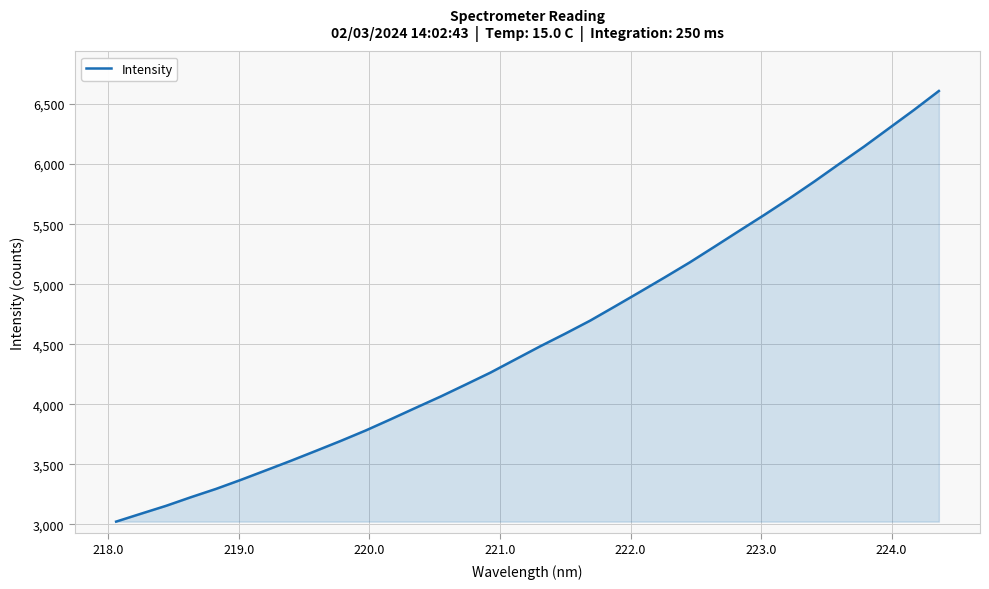

What is the smallest value displayed?

3023.4